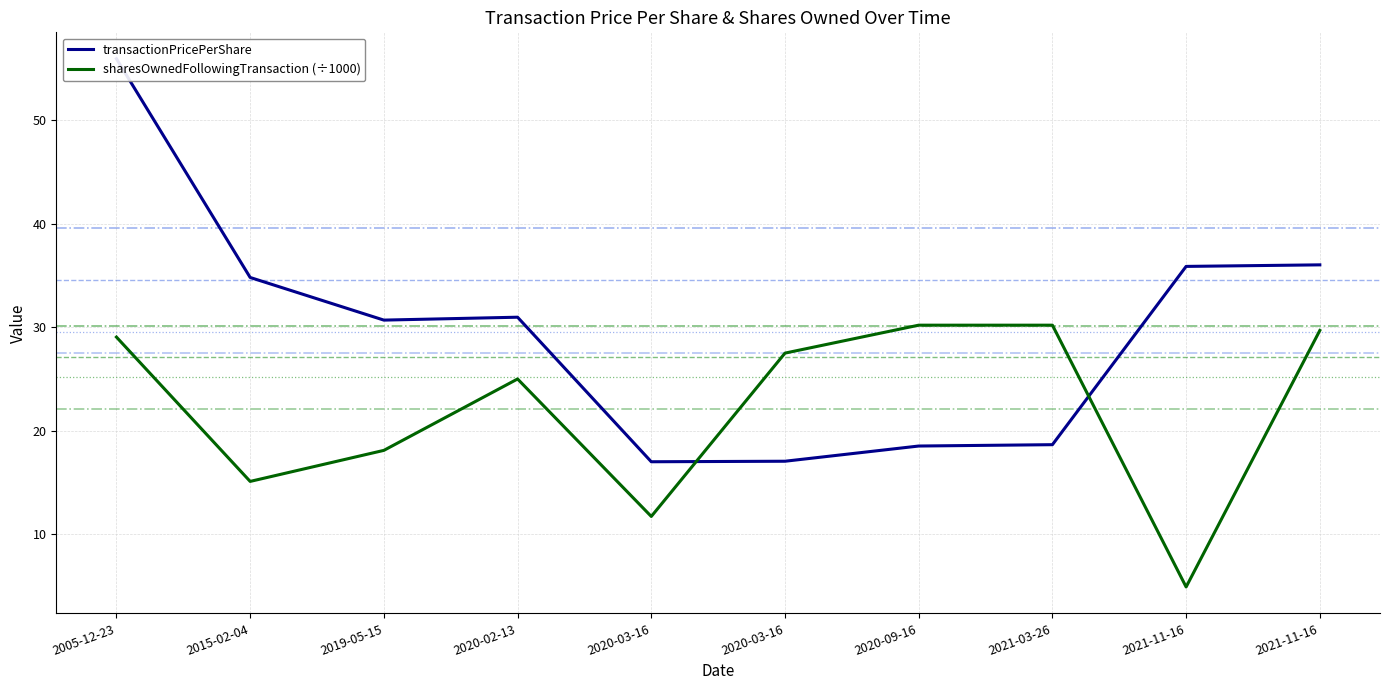

True or false: transactionPricePerShare and sharesOwnedFollowingTransaction (÷1000) cross at least once.

True